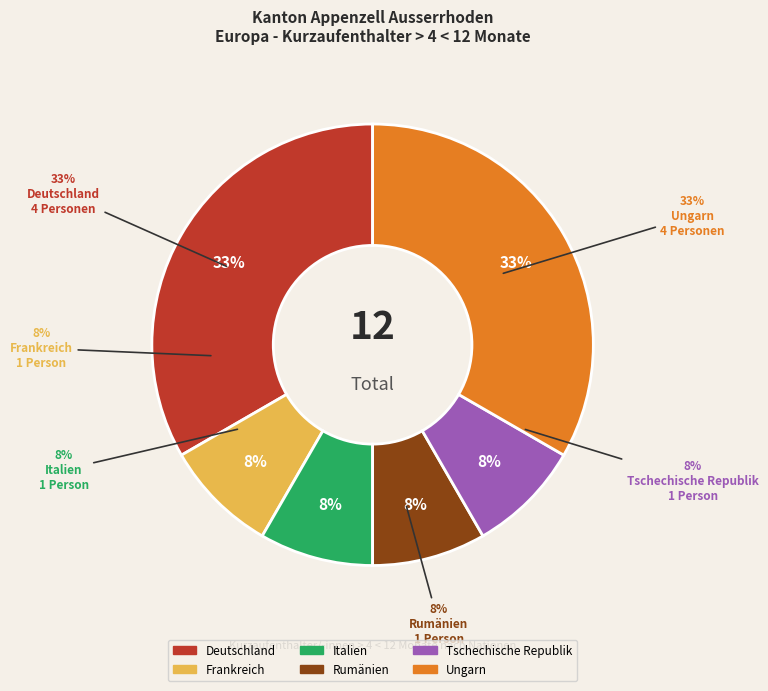

Rank the categories by value from highest to lowest.

Deutschland, Ungarn, Frankreich, Italien, Rumänien, Tschechische Republik